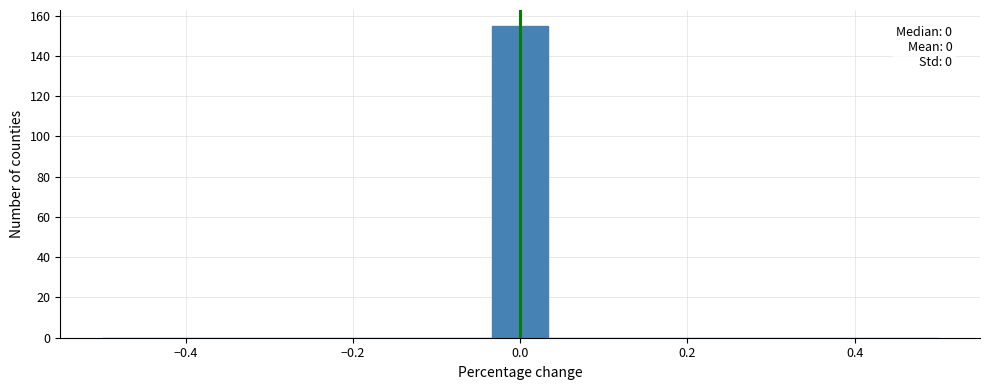

Around what value on the x-axis is the tallest bar? Give the approximate position of its centre, as read against the axis.

0.00